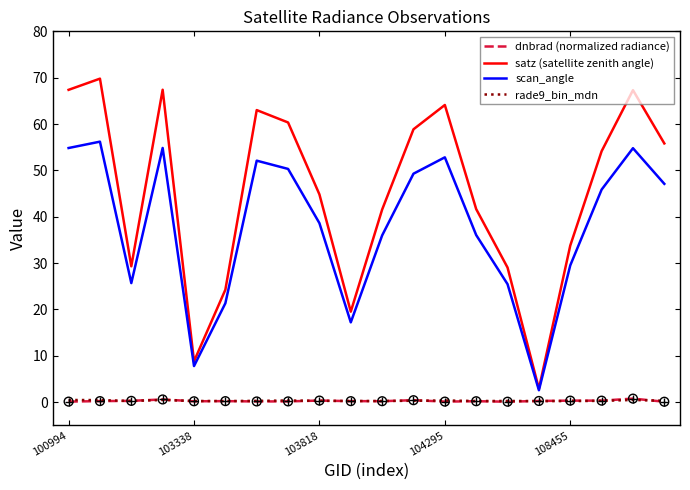

Which series has the largest total across all categories?

satz (satellite zenith angle)